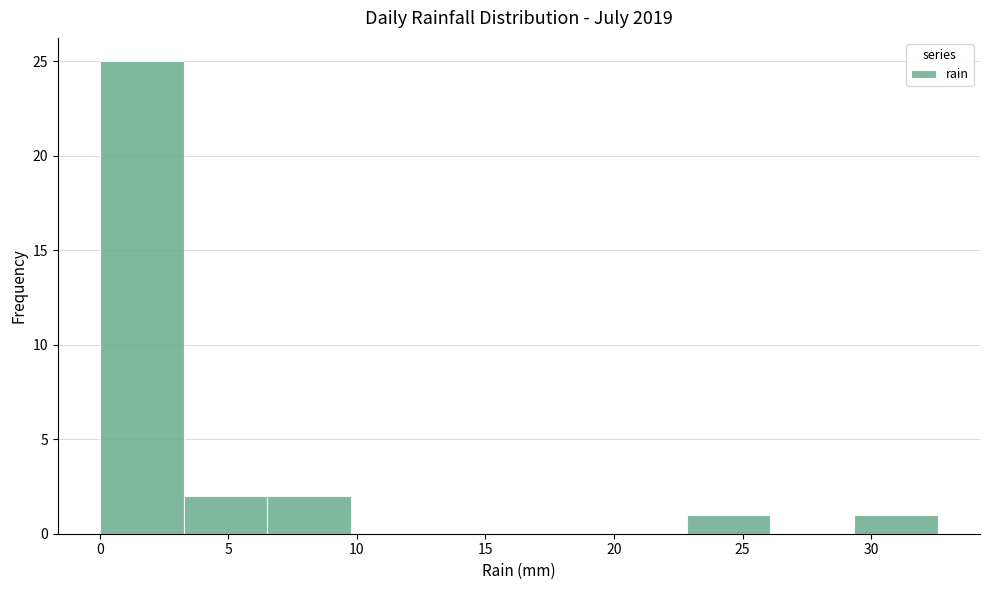

How tall is the bar that spans 6.5 to 10.0 on the x-axis? Neither the bar edges nor the heights are printed on the chart, so give them approximately, as read against the axes.

2